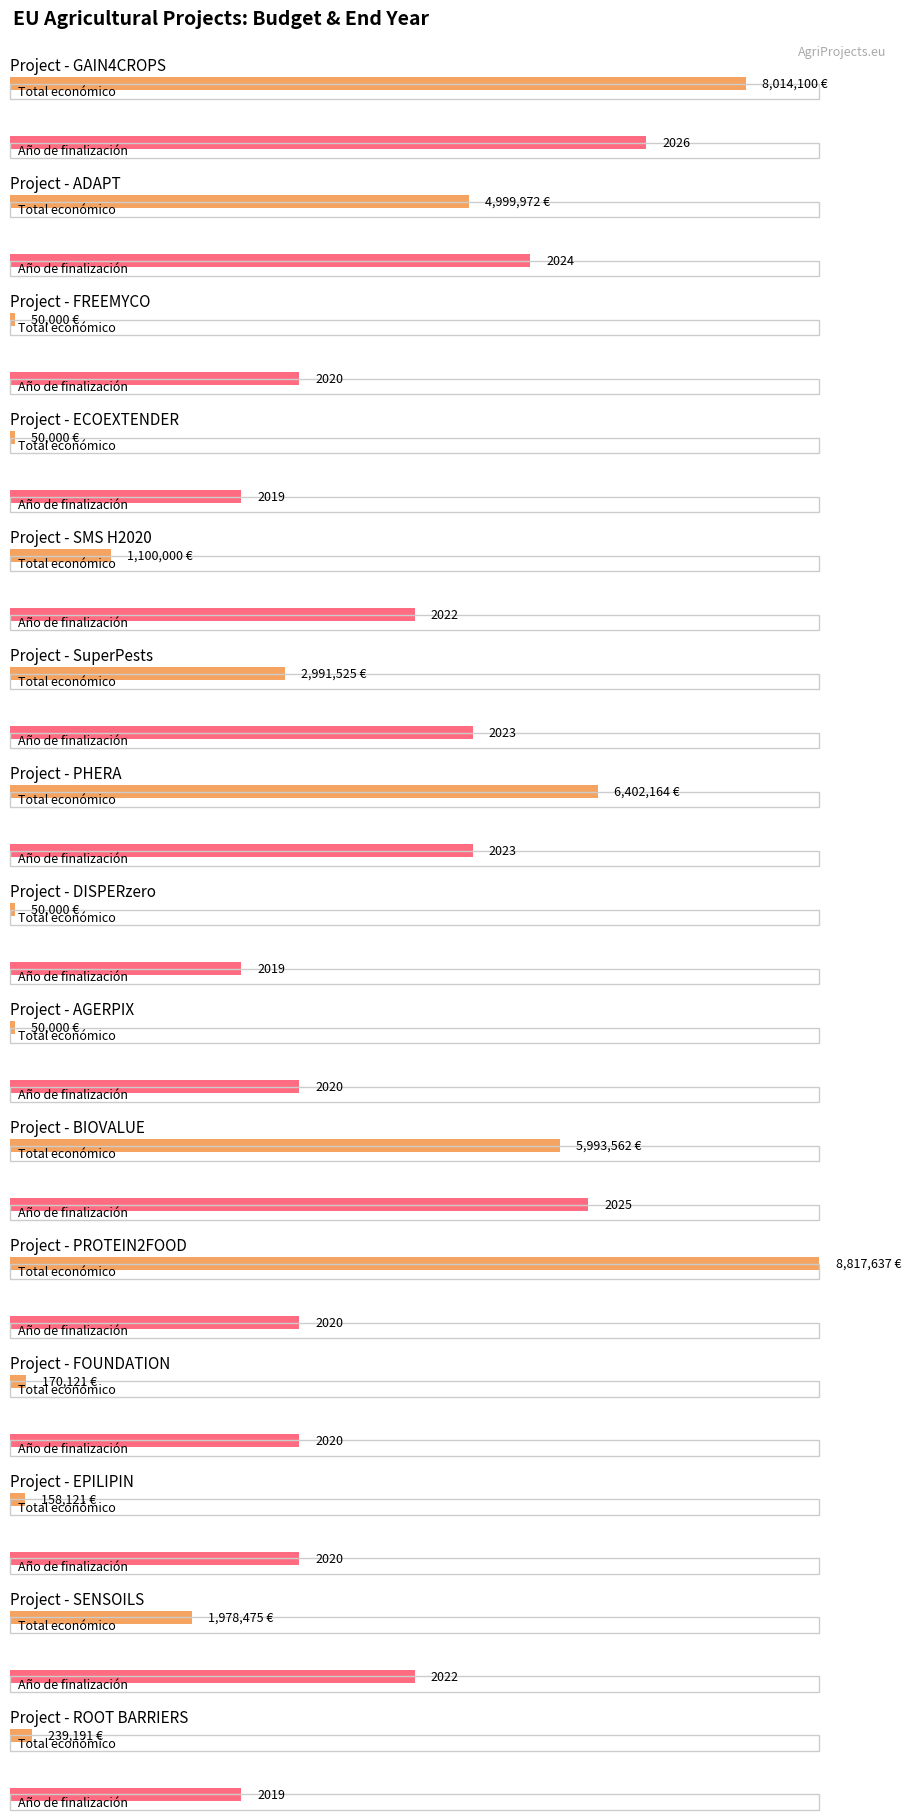

What is the total value across all series at 2019?

52020